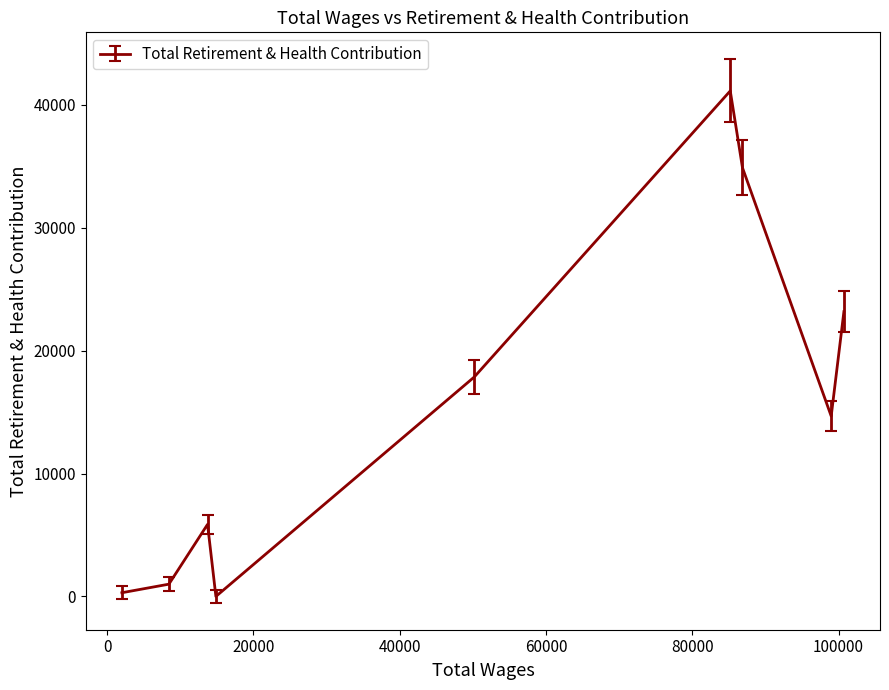

What is the difference between the maximum and minimum values?

41141